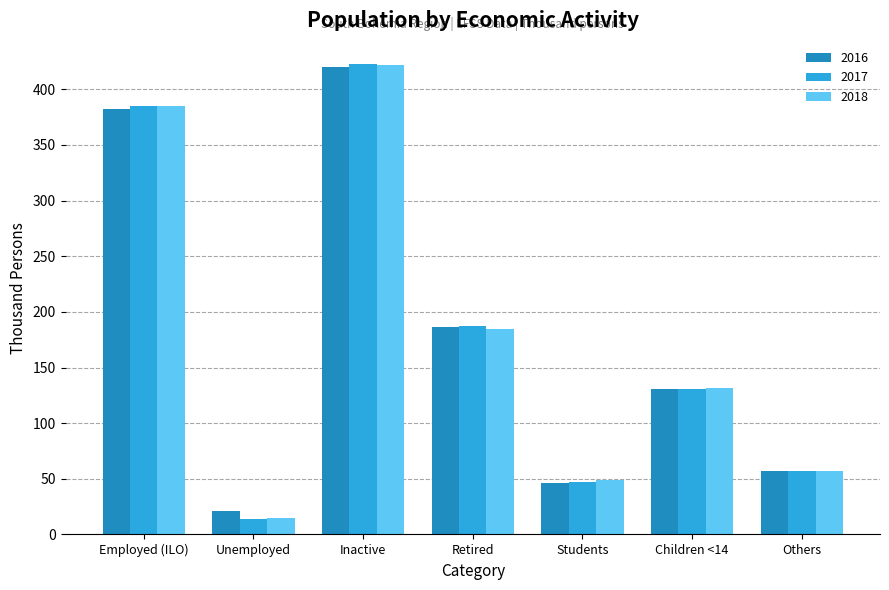

What is the average value of the 2018 series?

177.6